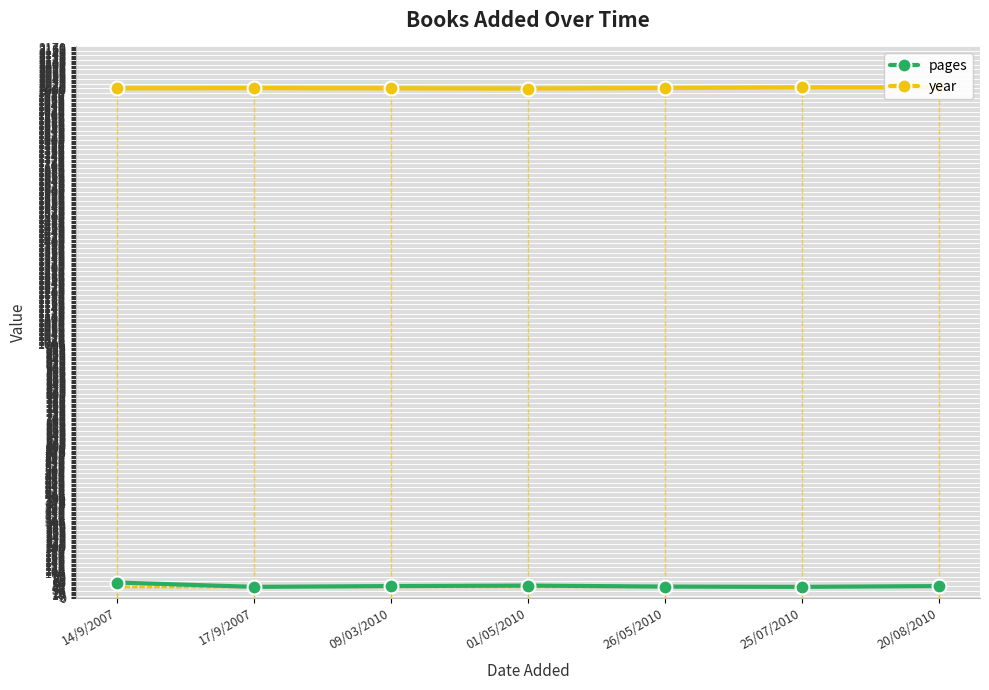

The value of pages at 20/08/2010 is 47. True or false?

True